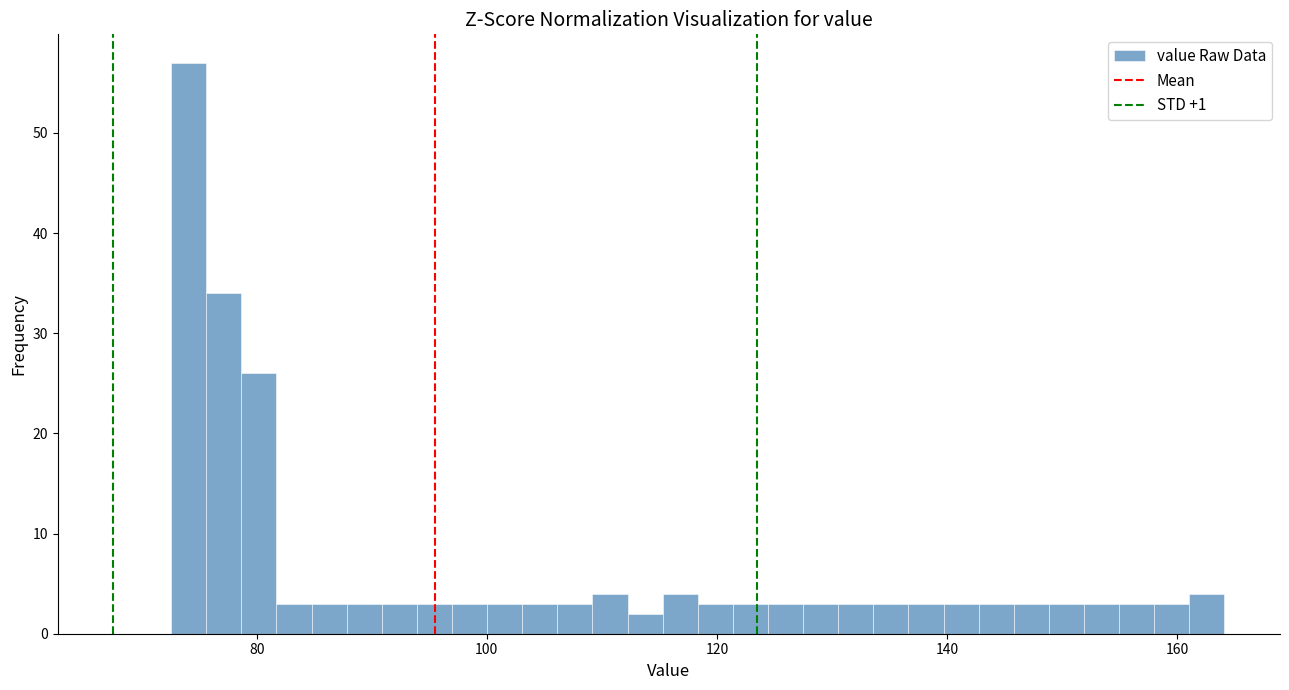

Read against the x-axis, roughly where is the centre of the tallest bar?

74